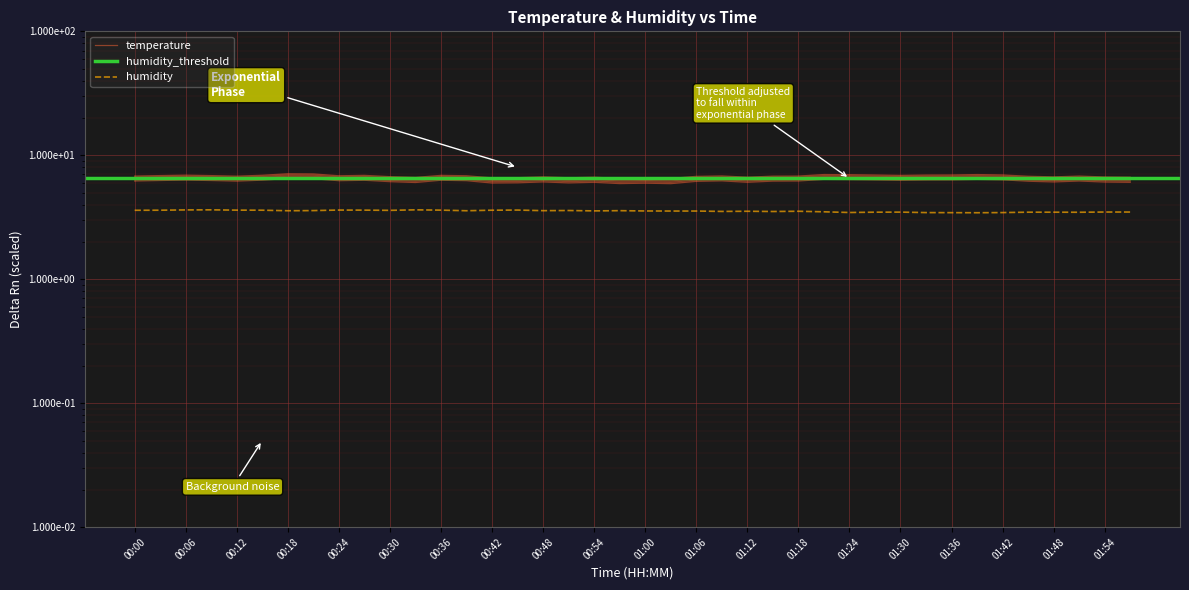

The chart shows a value of 5.4 at 01:33. True or false?

False